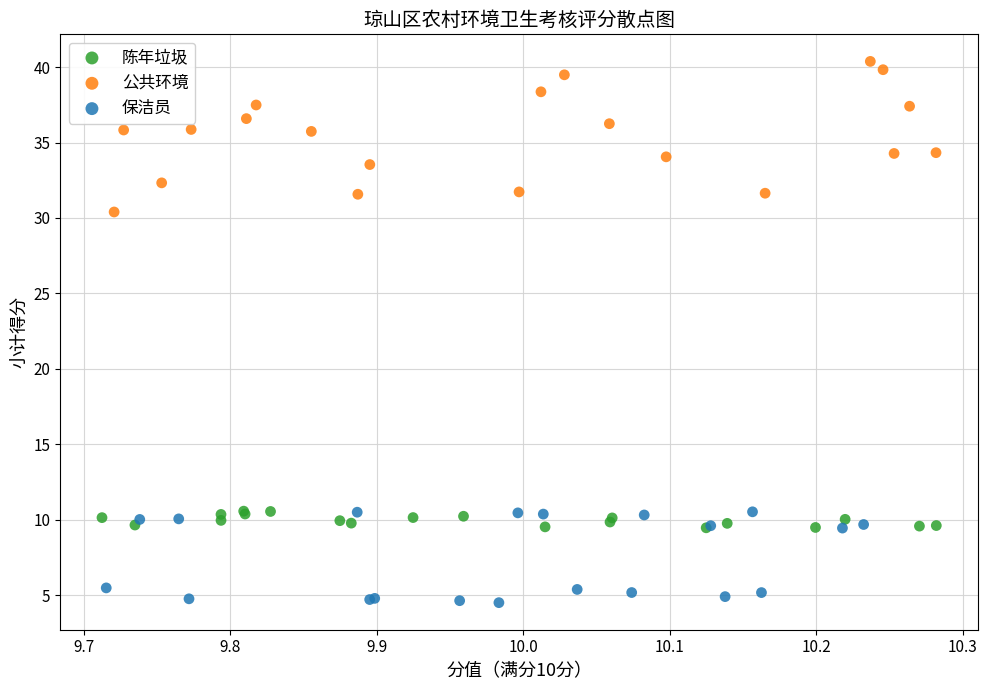

Which series reaches the maximum Y coordinate?

公共环境